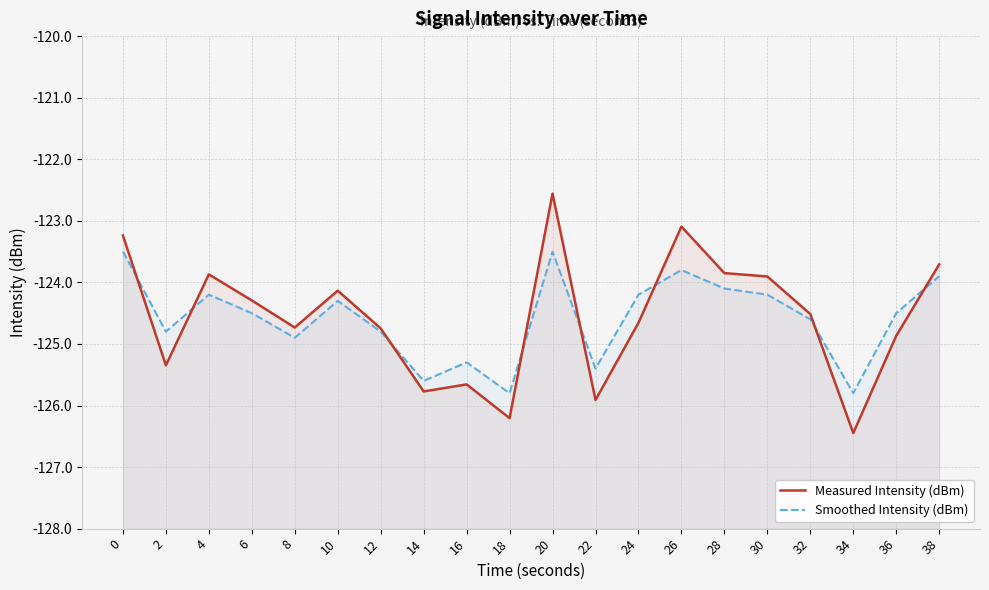

True or false: Smoothed Intensity (dBm) has more than 1 points higher than both neighbors.

True